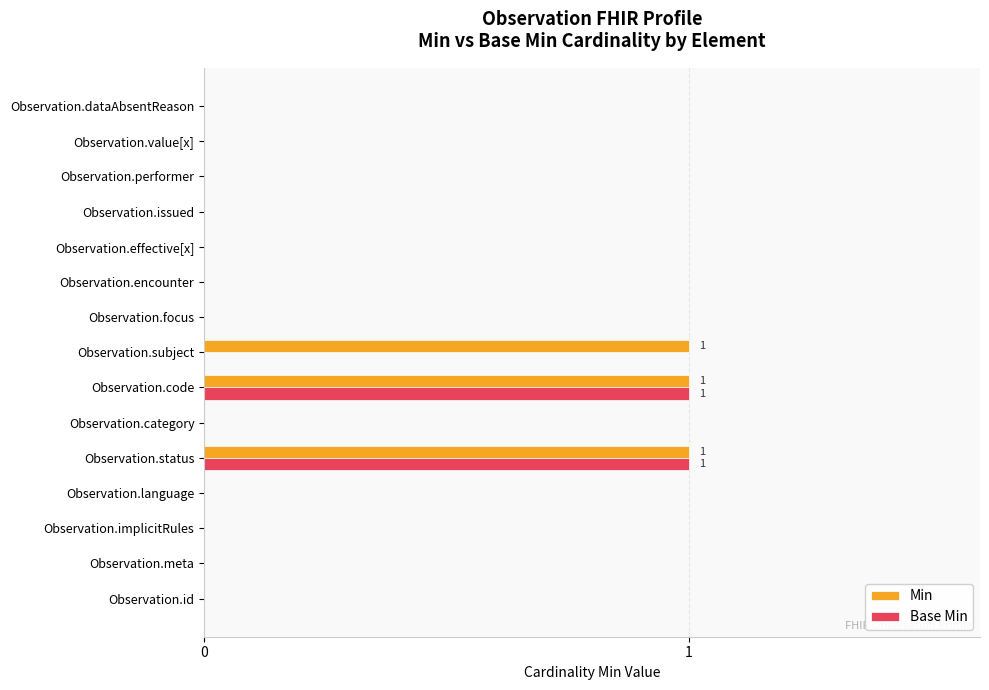

What is the sum of all Min values?

3